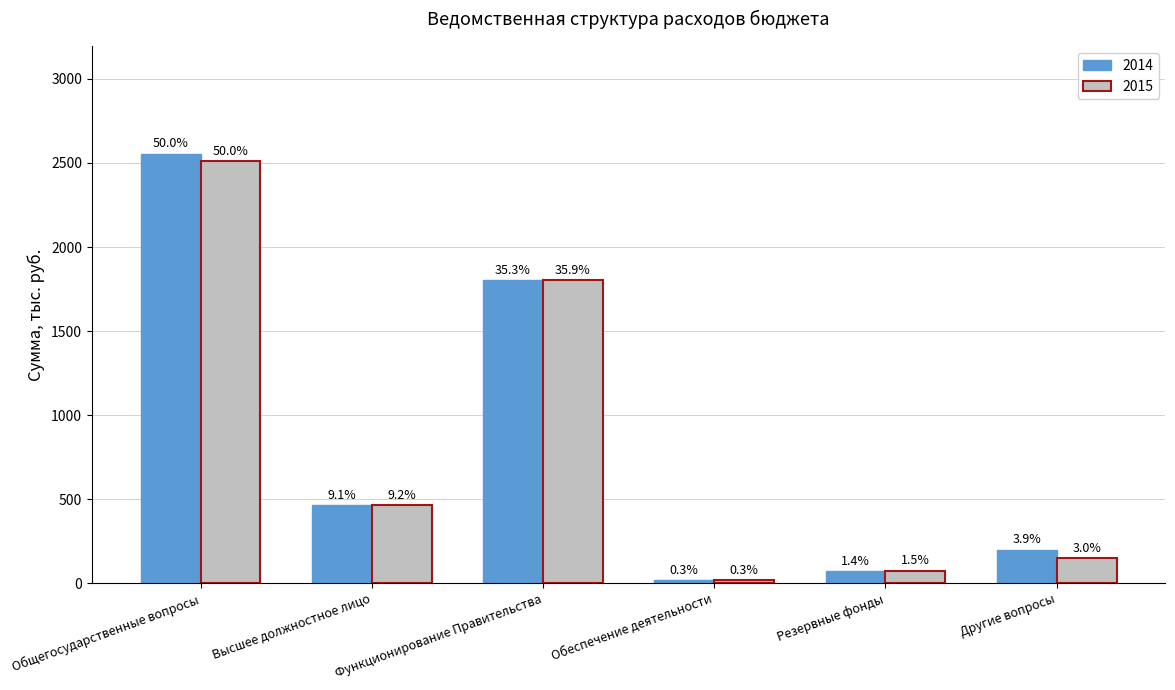

At which category is the sum across all series the highest?

Общегосударственные вопросы